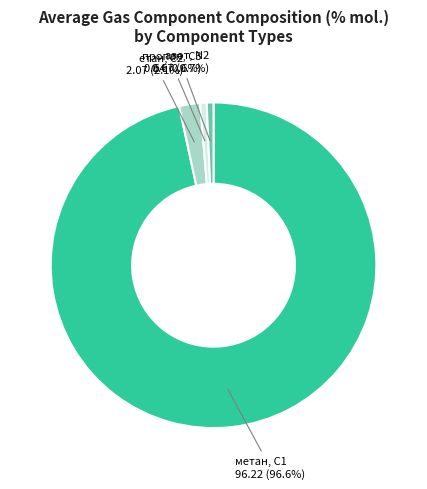

Approximately how many times larger is the value at пропан, С3 compared to етан, С2?

0.3